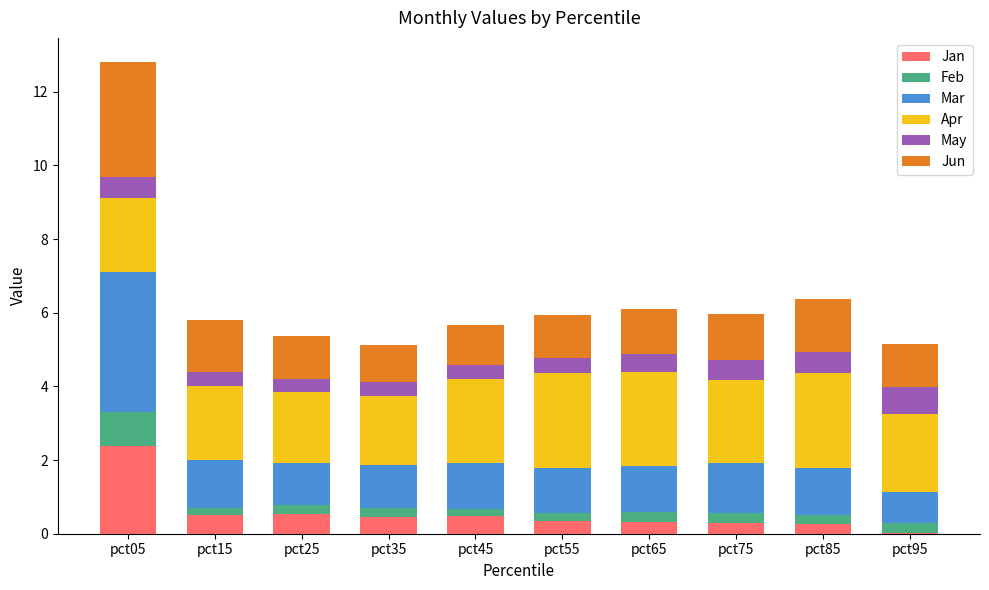

Read the Jan value at pct05.

2.4